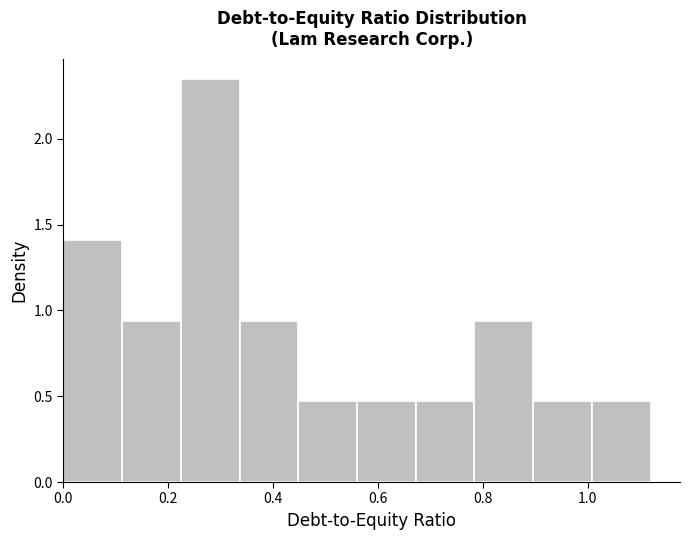

How tall is the bar that spans 0.672 to 0.784 on the x-axis? Neither the bar edges nor the heights are printed on the chart, so give them approximately, as read against the axes.

0.45